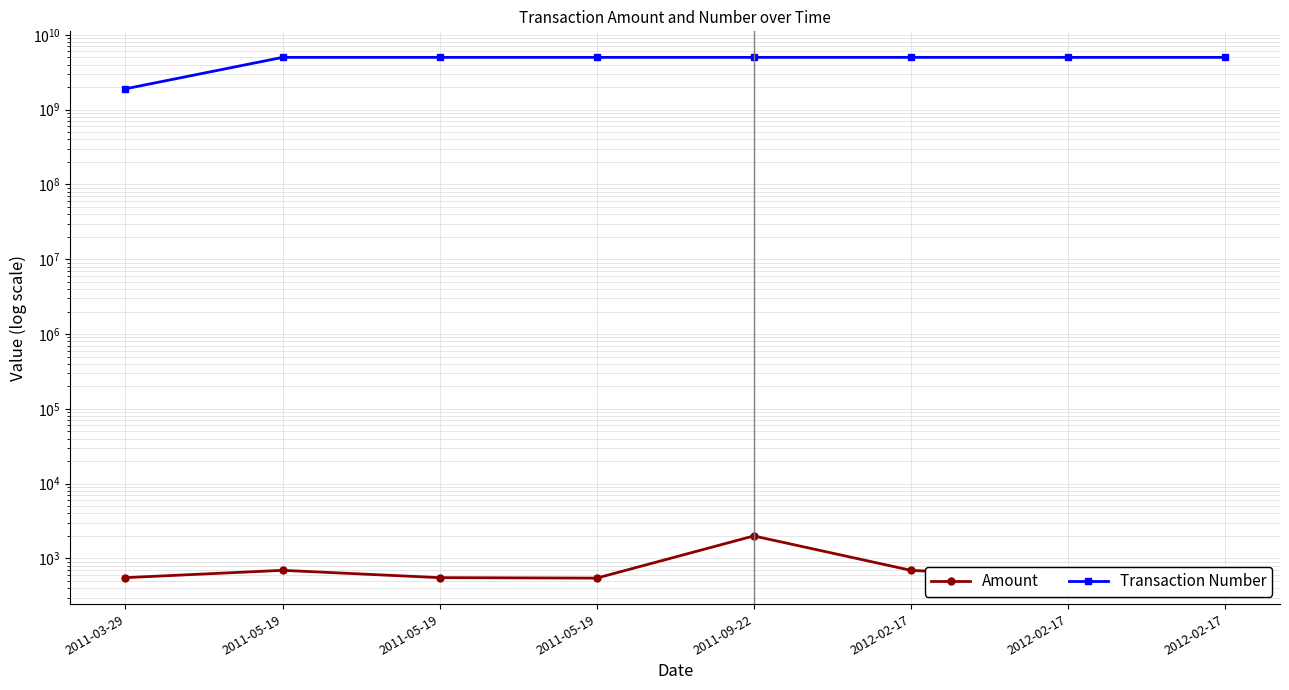

At 2011-09-22, list the series in order from largest to smallest.

Transaction Number, Amount